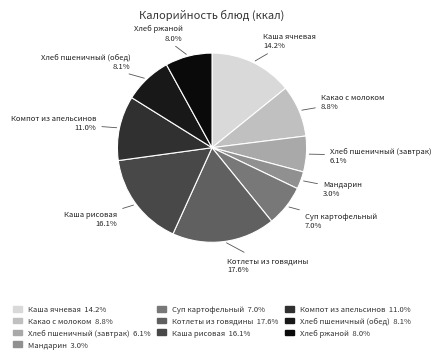

Which category has the smallest portion of the pie?

Мандарин